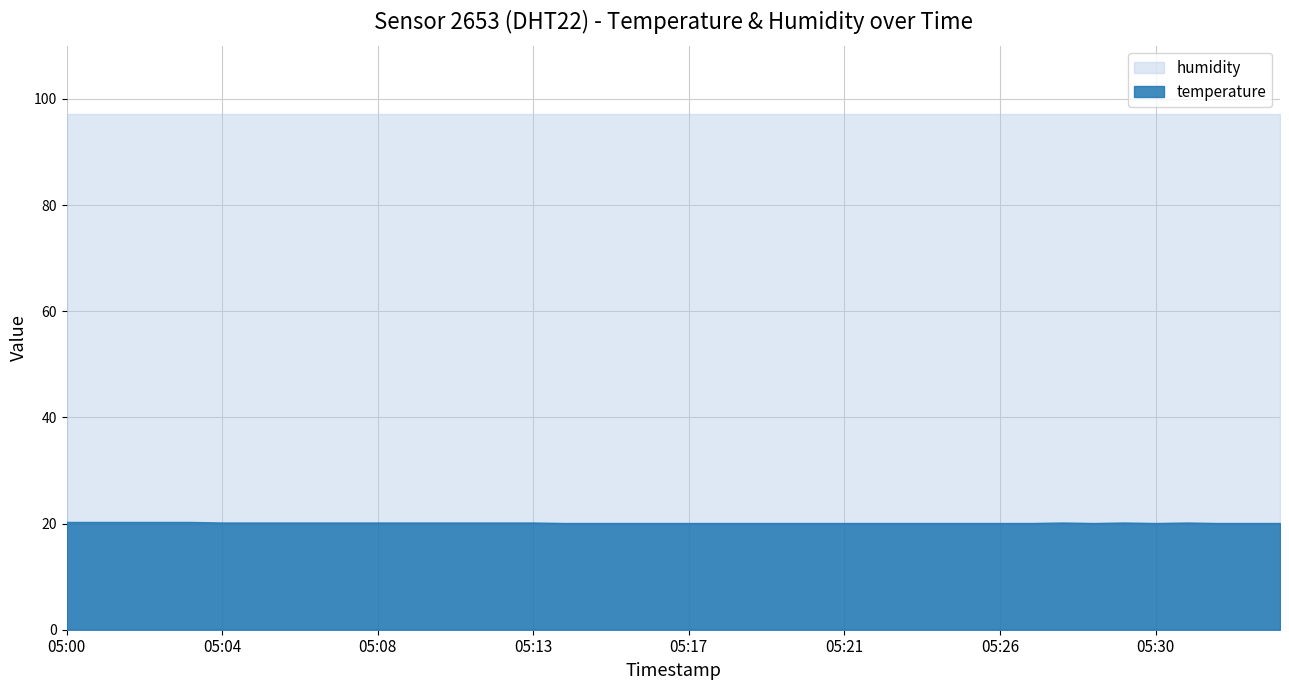

What is the minimum value for temperature?

20.1